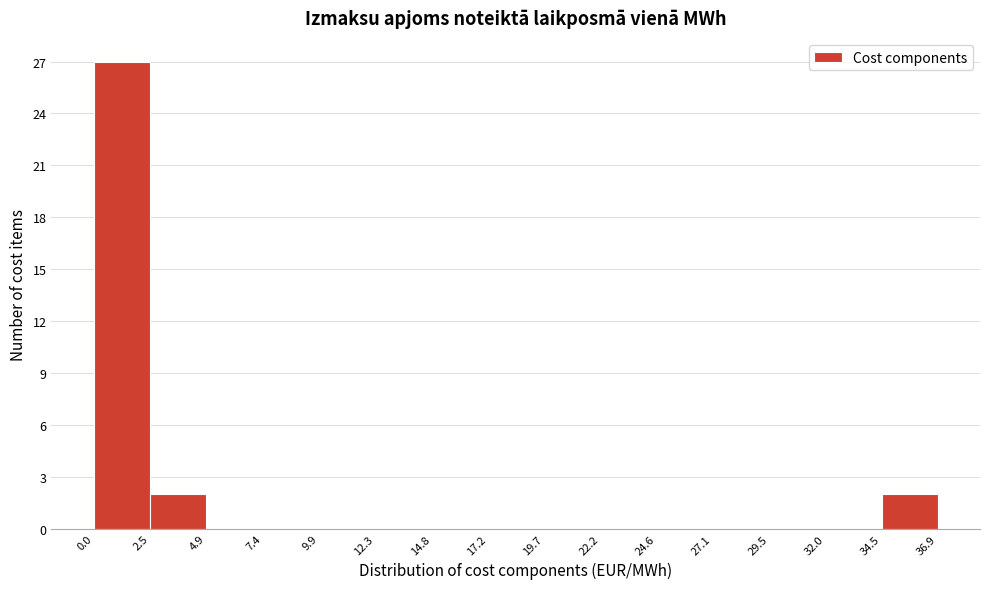

Reading left to right, transcribe this chart: for each bar, give the range it covers on the x-axis and its height. The values are not printed on the chart, so give them approximately, as read against the axis.

0.0 to 2.5: 27
2.5 to 4.9: 2
4.9 to 7.4: 0
7.4 to 9.9: 0
9.9 to 12.3: 0
12.3 to 14.8: 0
14.8 to 17.2: 0
17.2 to 19.7: 0
19.7 to 22.2: 0
22.2 to 24.6: 0
24.6 to 27.1: 0
27.1 to 29.5: 0
29.5 to 32.0: 0
32.0 to 34.5: 0
34.5 to 36.9: 2